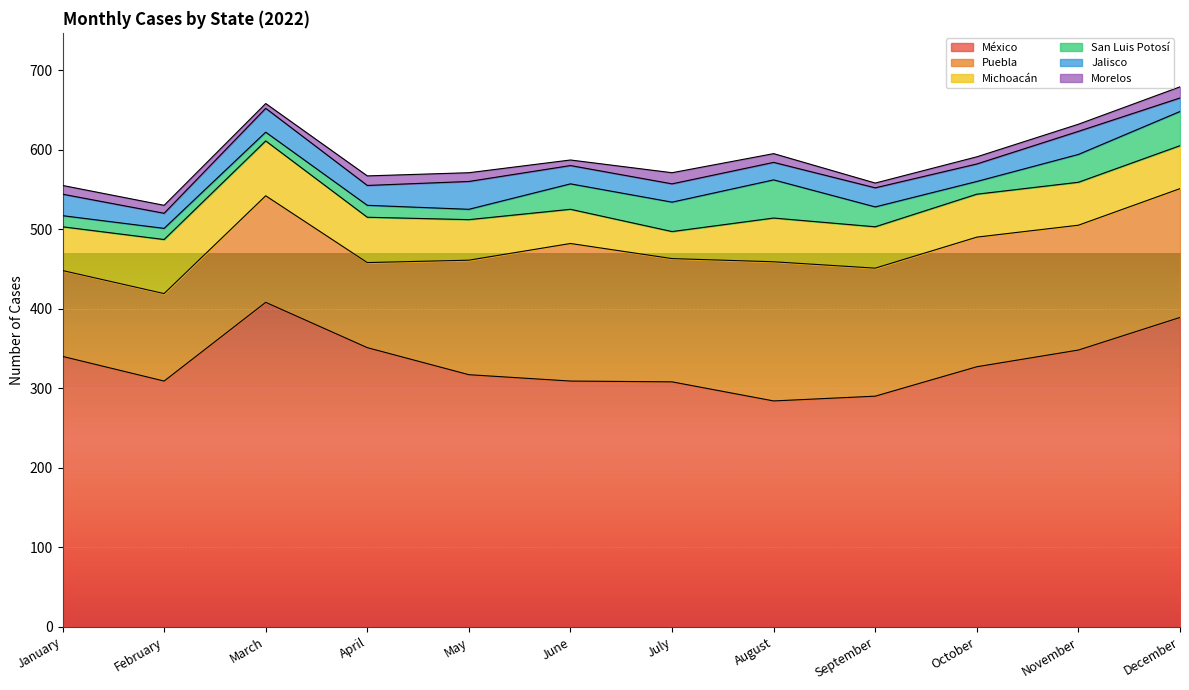

What are all the series names shown in the legend?

México, Puebla, Michoacán, San Luis Potosí, Jalisco, Morelos